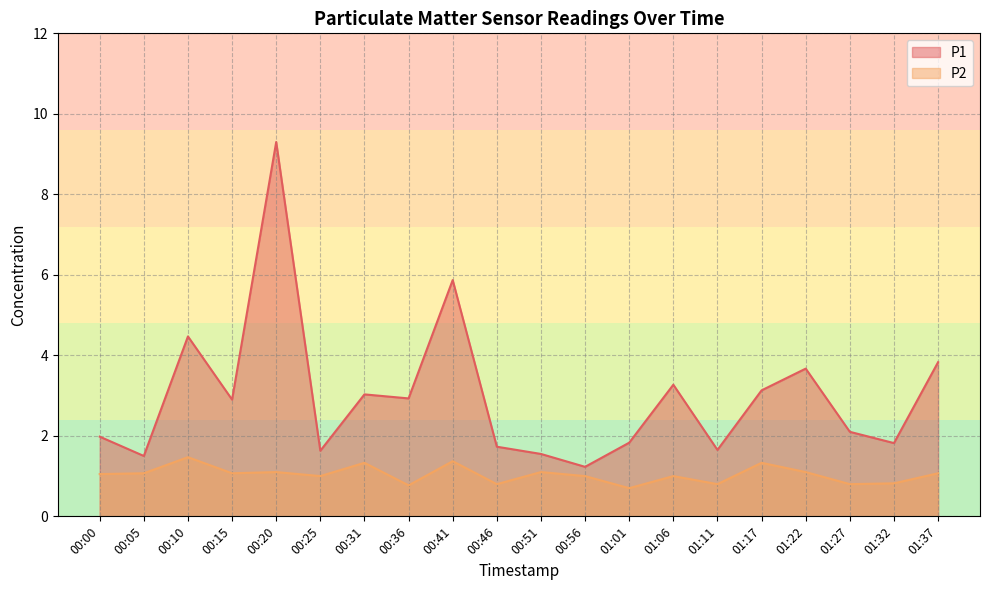

What is the minimum value for P2?

0.7